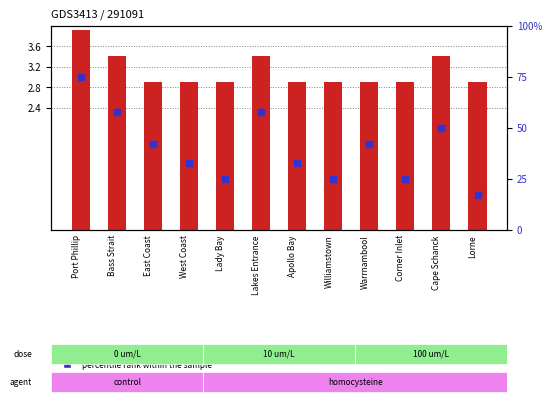

What is the total value across all series at Lorne?

19.9